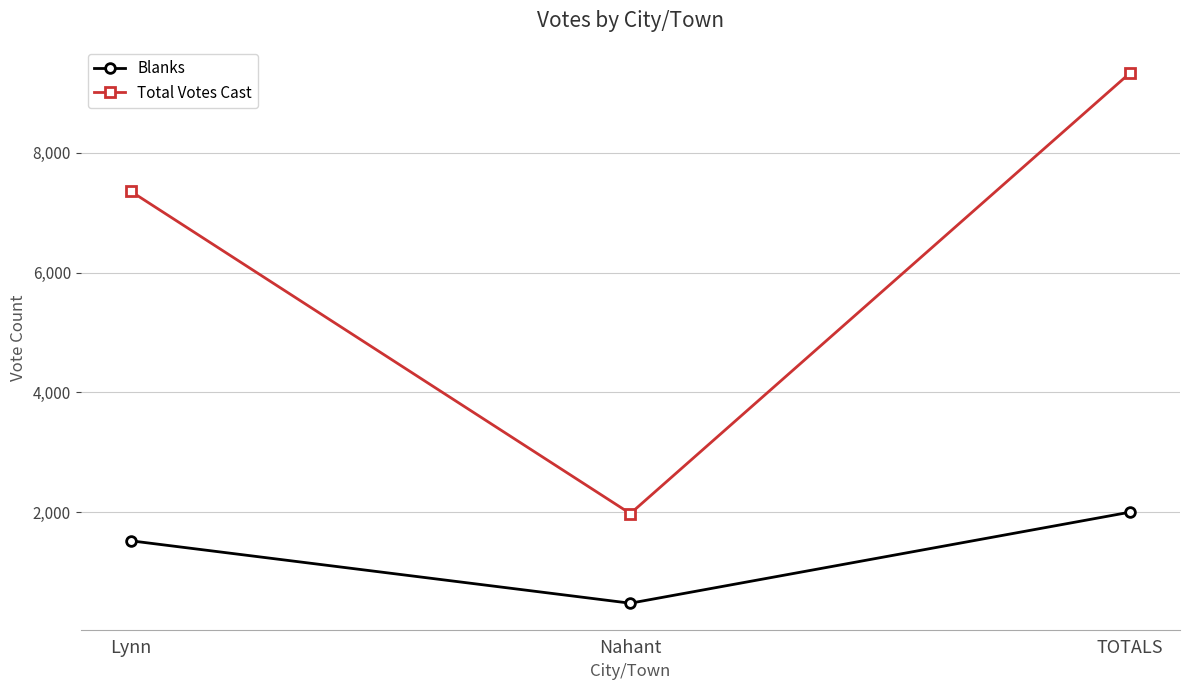

What is the difference between the maximum and minimum values in the Total Votes Cast series?

7360